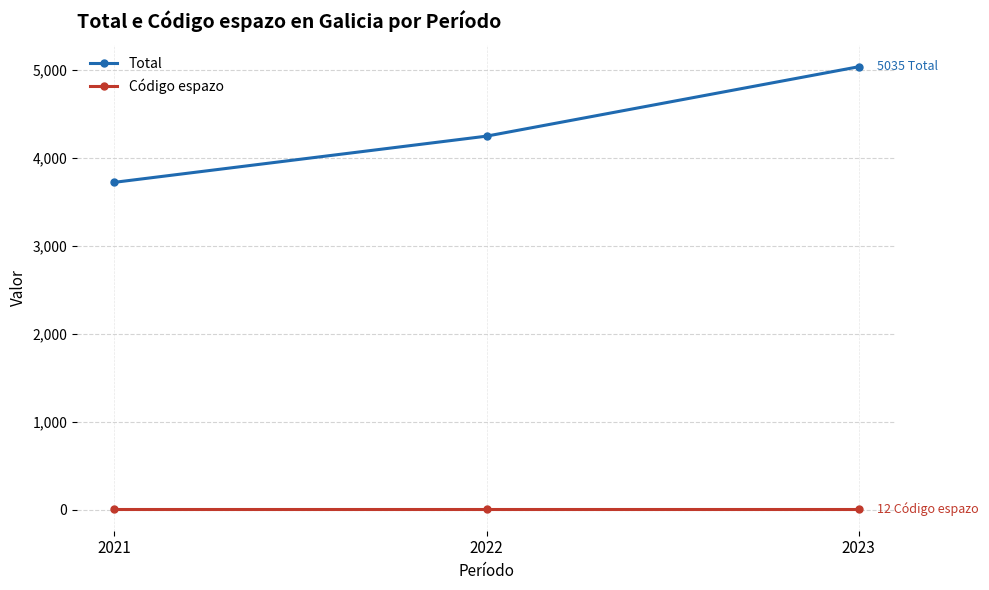

Which series changed the most between 2021 and 2022?

Total